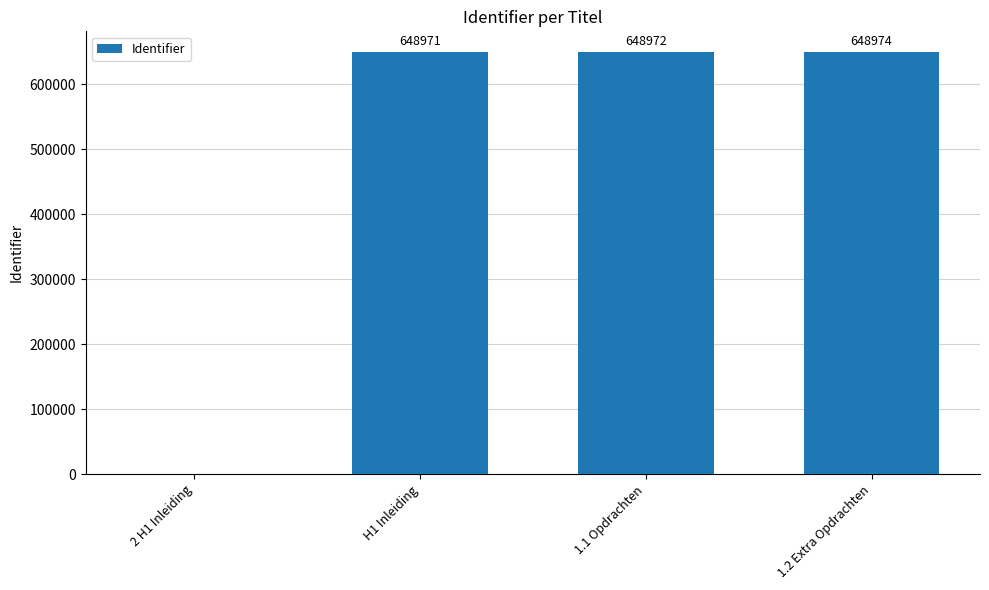

What is the average value?

486729